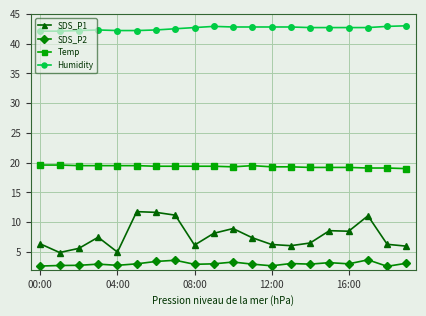

Rank the series by their maximum value, from highest to lowest.

Humidity, Temp, SDS_P1, SDS_P2